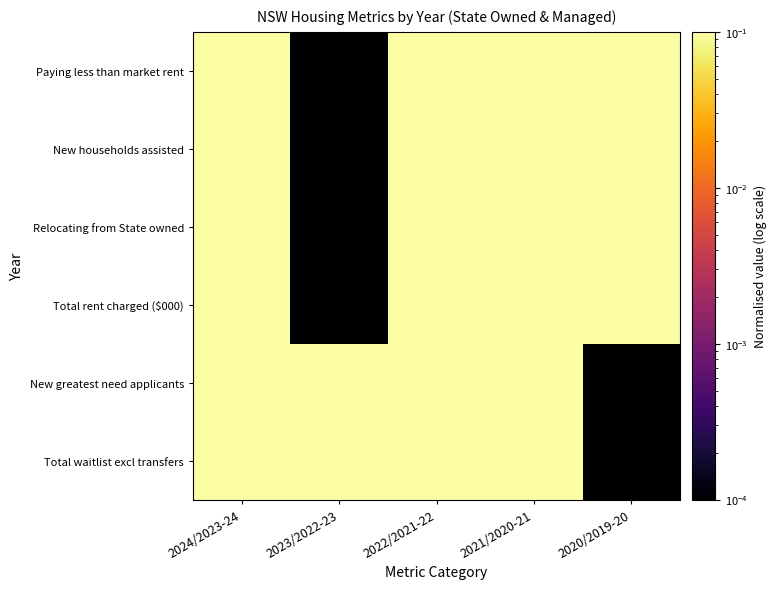

Reading left to right, transcribe all the data shown in this chart.

Paying less than market rent: 2024/2023-24=1.0	2023/2022-23=0.0	2022/2021-22=0.3	2021/2020-21=0.7	2020/2019-20=0.9
New households assisted: 2024/2023-24=0.3	2023/2022-23=0.0	2022/2021-22=0.2	2021/2020-21=0.8	2020/2019-20=1.0
Relocating from State owned: 2024/2023-24=0.3	2023/2022-23=0.0	2022/2021-22=0.3	2021/2020-21=0.8	2020/2019-20=1.0
Total rent charged ($000): 2024/2023-24=0.9	2023/2022-23=0.0	2022/2021-22=0.6	2021/2020-21=0.9	2020/2019-20=1.0
New greatest need applicants: 2024/2023-24=1.0	2023/2022-23=0.6	2022/2021-22=0.3	2021/2020-21=0.1	2020/2019-20=0.0
Total waitlist excl transfers: 2024/2023-24=1.0	2023/2022-23=0.9	2022/2021-22=0.6	2021/2020-21=0.1	2020/2019-20=0.0